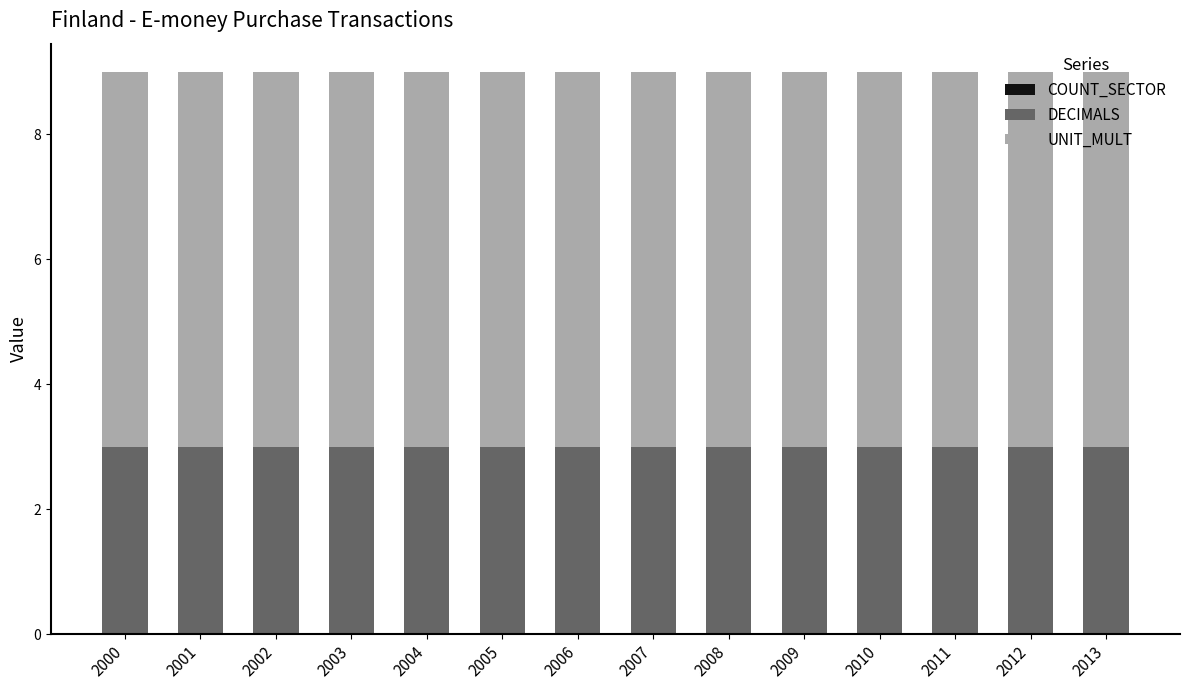

Does the chart contain stacked bars?

Yes